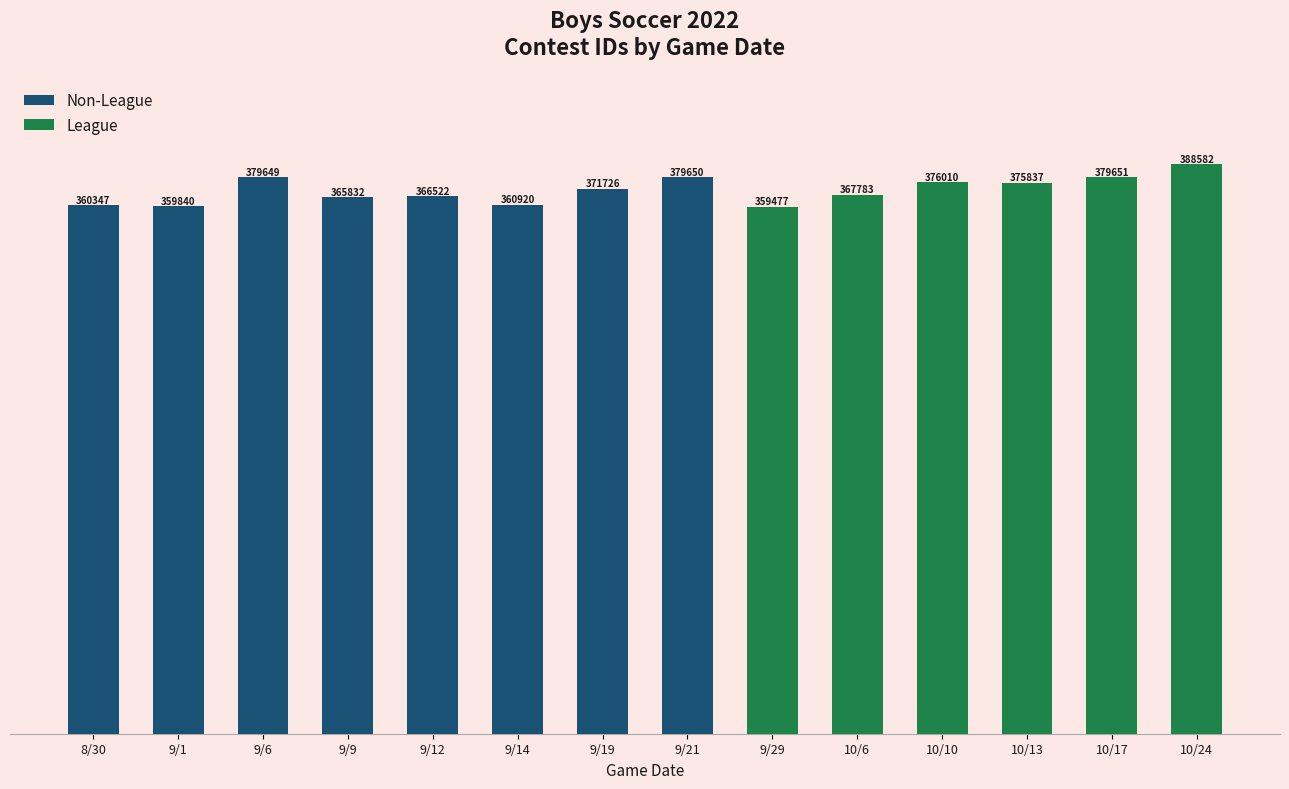

At which label does Non-League first exceed 366522?

9/6